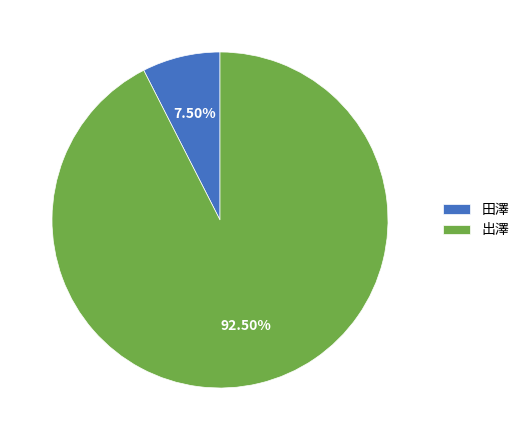

The 出澤 slice represents 78% of the pie. True or false?

False